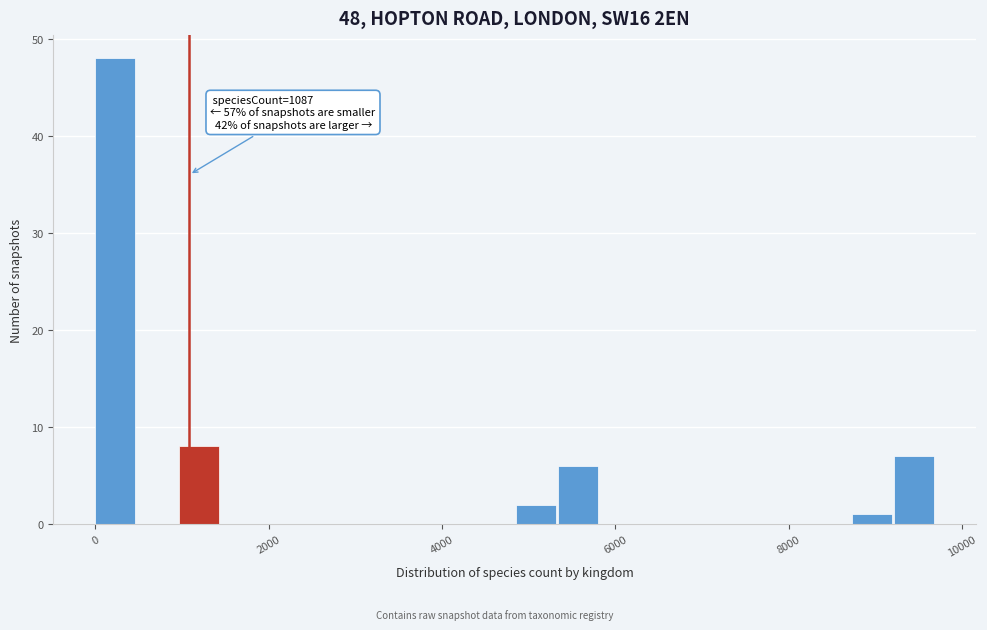

Around what value on the x-axis is the tallest bar? Give the approximate position of its centre, as read against the axis.

200